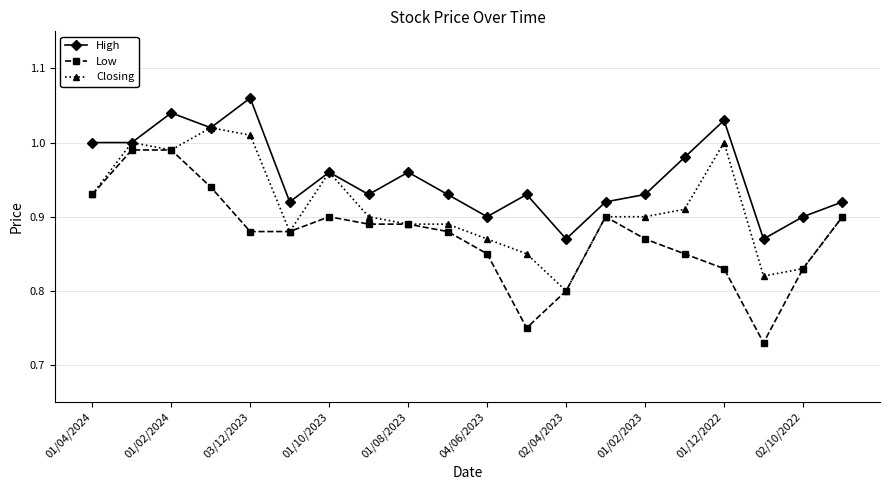

What are all the series names shown in the legend?

High, Low, Closing